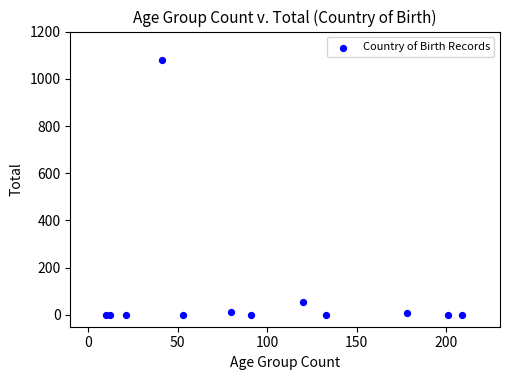

What Y value in the scatter plot is closest to 539?

53